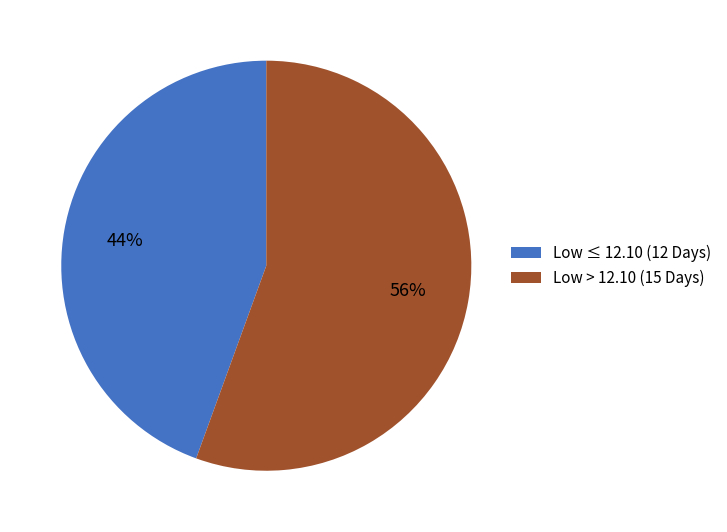

Between Low ≤ 12.10 (12 Days) and Low > 12.10 (15 Days), which is larger?

Low > 12.10 (15 Days)